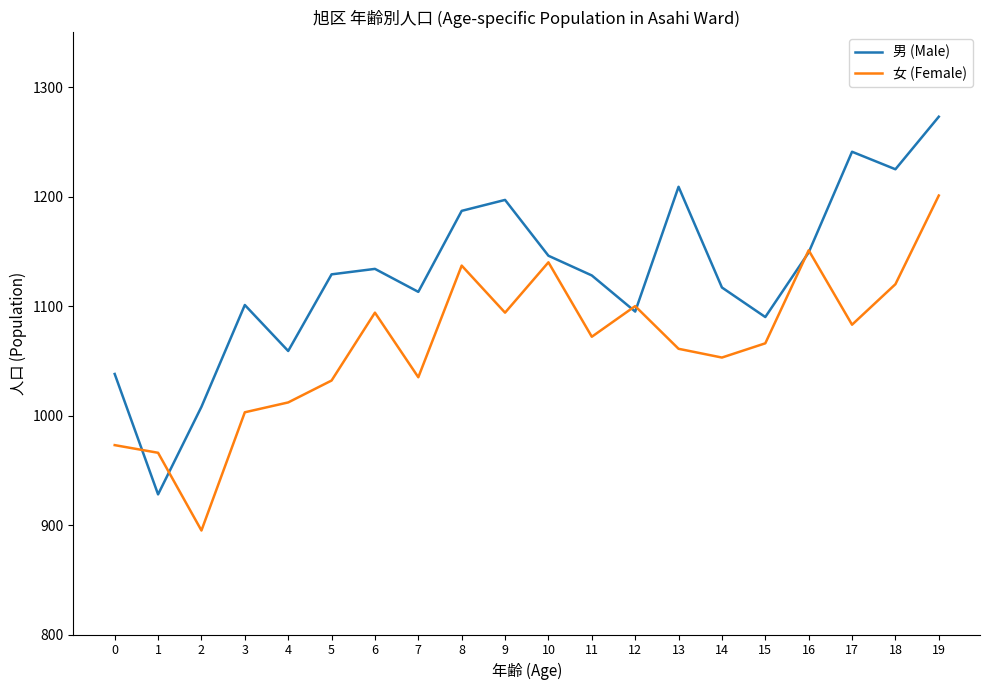

Rank the series by their average value, from highest to lowest.

男 (Male), 女 (Female)